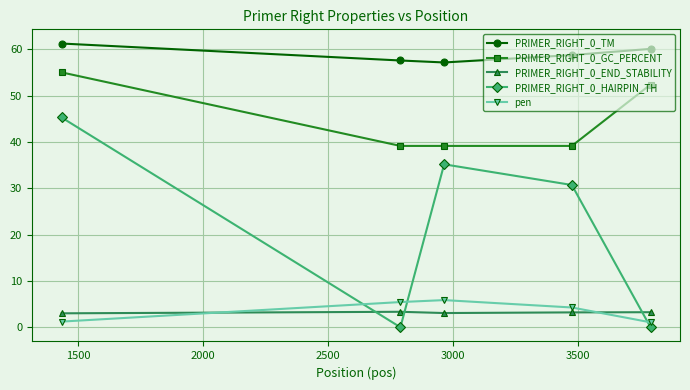

How many interior local peaks does the pen series have?

1